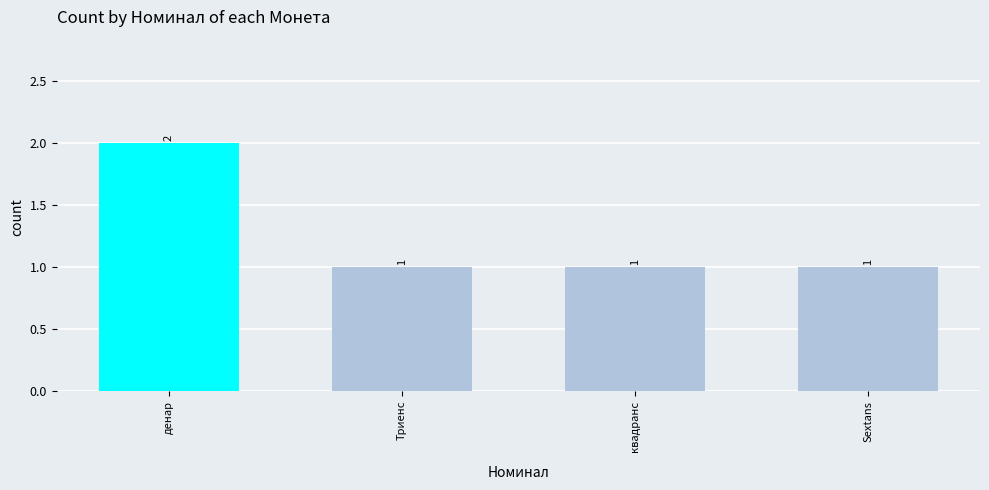

How many distinct data groups are displayed?

1